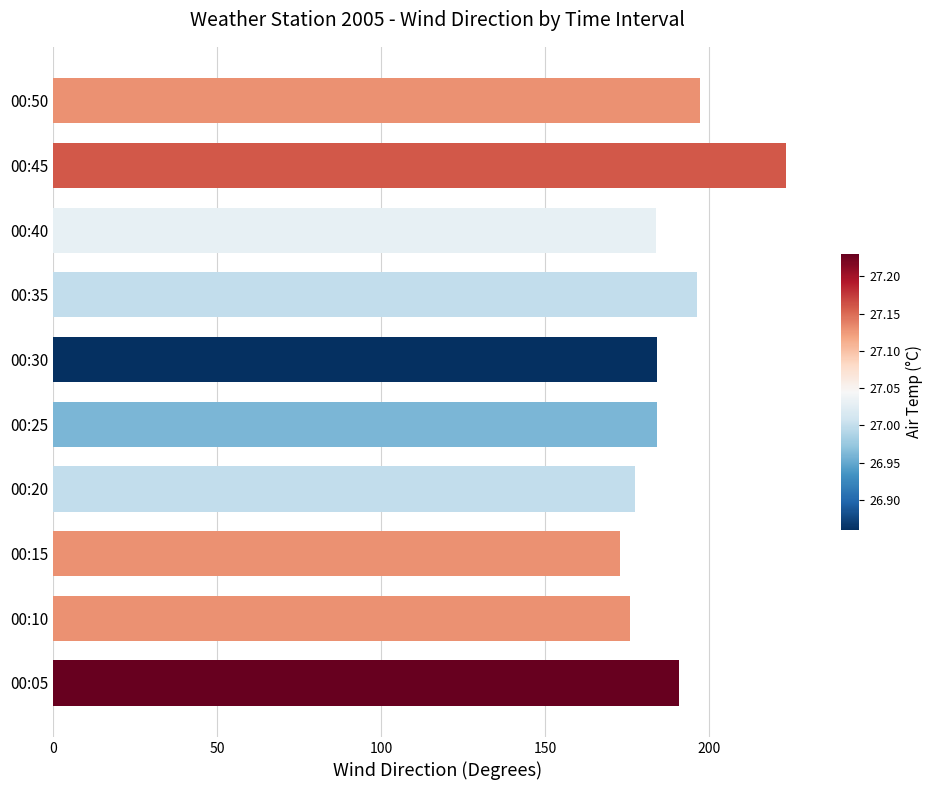

How many series are shown in this chart?

1